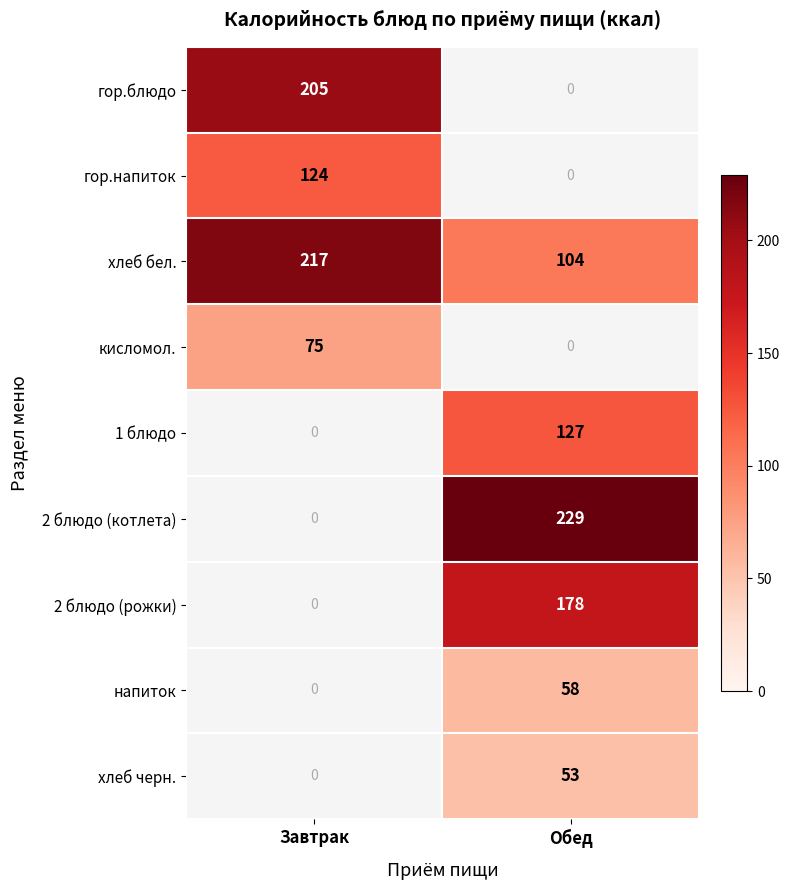

What is the highest value of the хлеб бел. series?

217